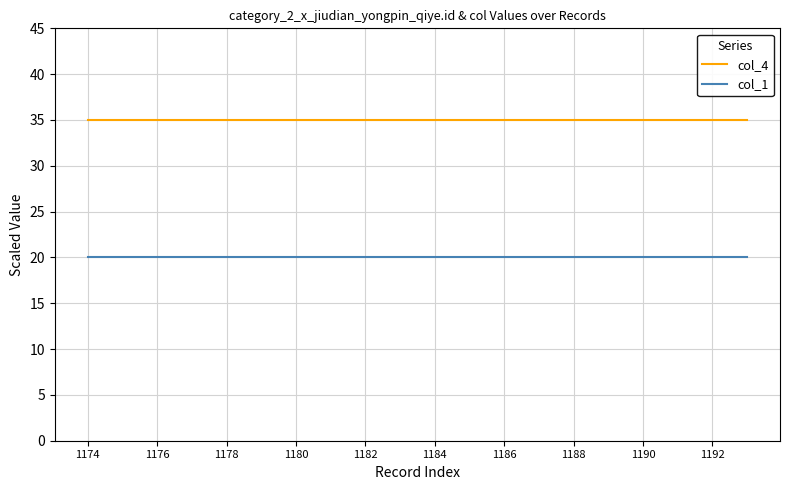

Rank the series by their average value, from highest to lowest.

col_4, col_1